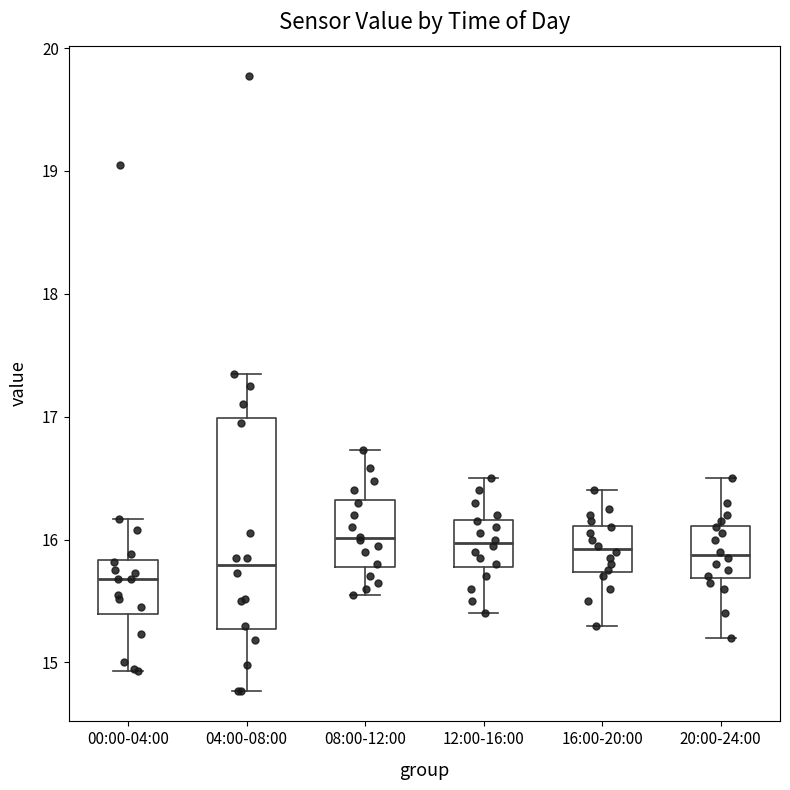

Reading left to right, transcribe this box plot: for each box, give where its median line is, the range the box spans, and where its two whiskers end, as read against the y-axis. The values are not printed on the chart, so give them approximately, as read against the axis.

00:00-04:00: median 15.7, box 15.4 to 15.8, whiskers 14.9 to 16.2
04:00-08:00: median 15.8, box 15.3 to 17.0, whiskers 14.8 to 17.4
08:00-12:00: median 16.0, box 15.8 to 16.3, whiskers 15.6 to 16.7
12:00-16:00: median 16.0, box 15.8 to 16.2, whiskers 15.4 to 16.5
16:00-20:00: median 15.9, box 15.7 to 16.1, whiskers 15.3 to 16.4
20:00-24:00: median 15.9, box 15.7 to 16.1, whiskers 15.2 to 16.5